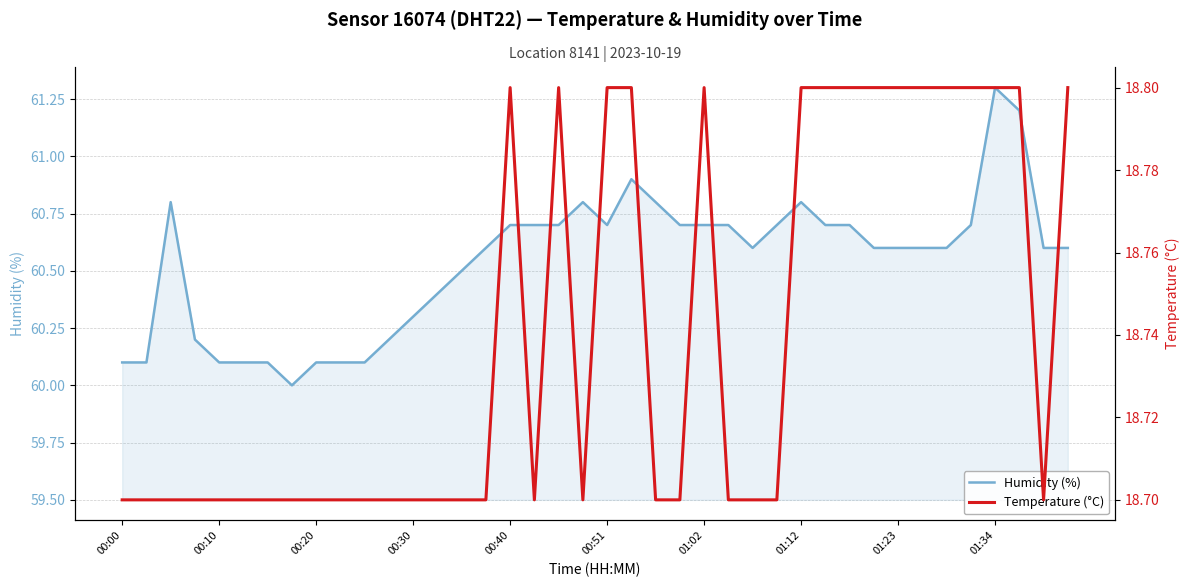

True or false: Humidity (%) has more than 0 points higher than both neighbors.

True